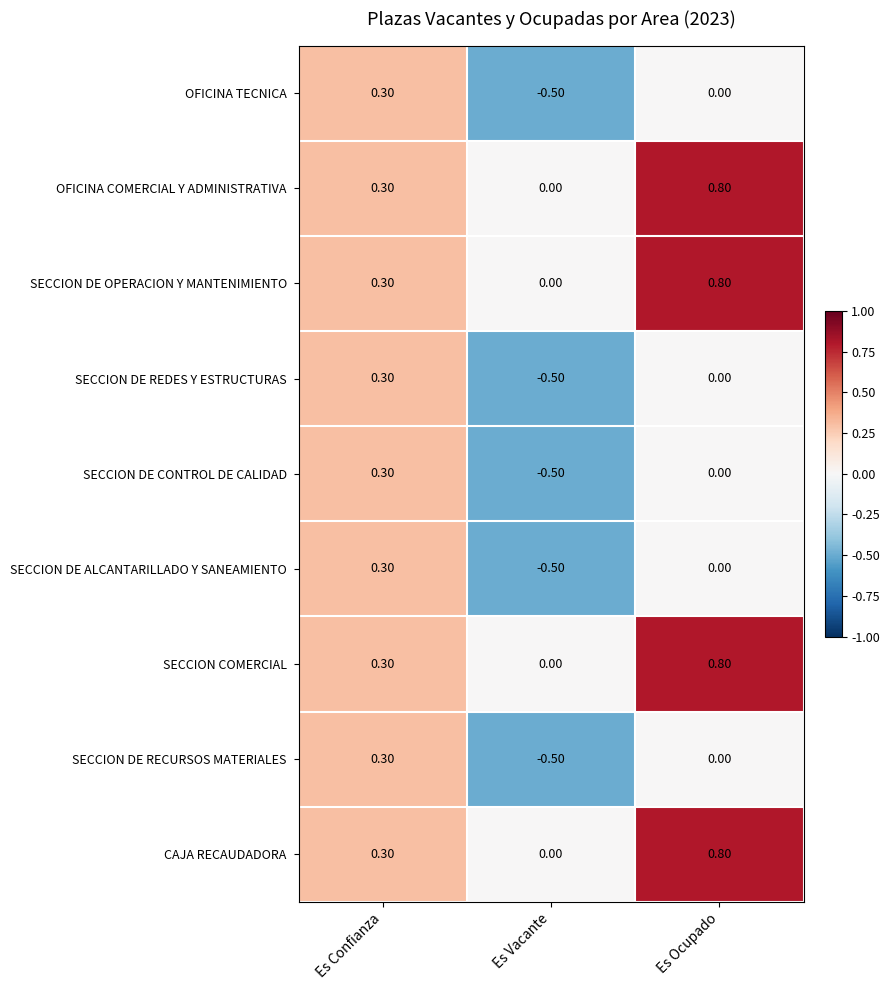

Which category has the highest value across all series?

Es Ocupado